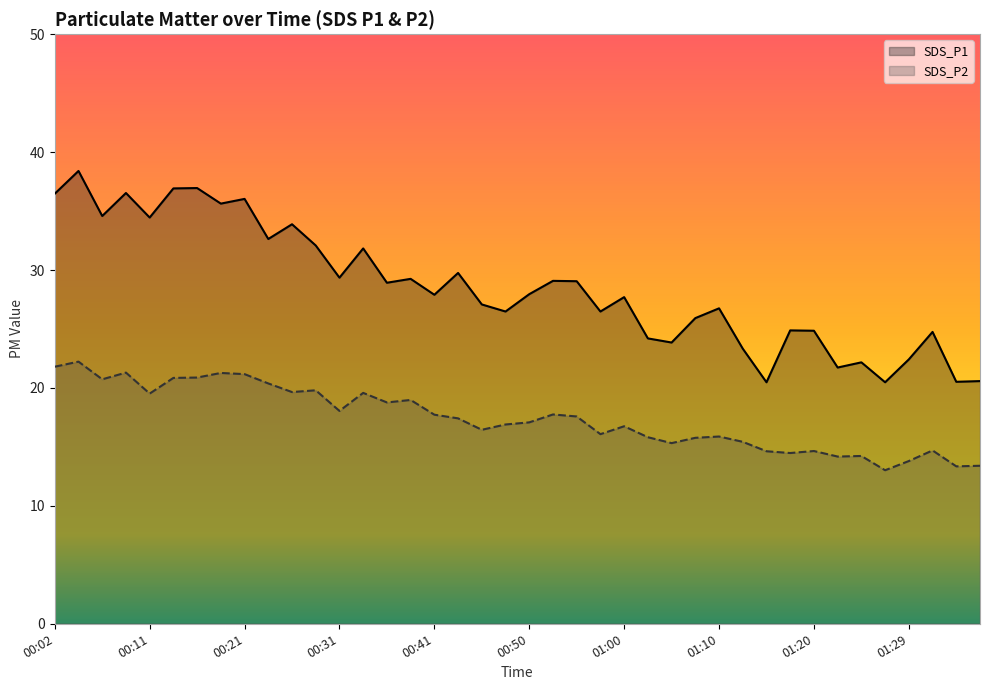

Which has a higher value, 01:32 or 00:45?

00:45